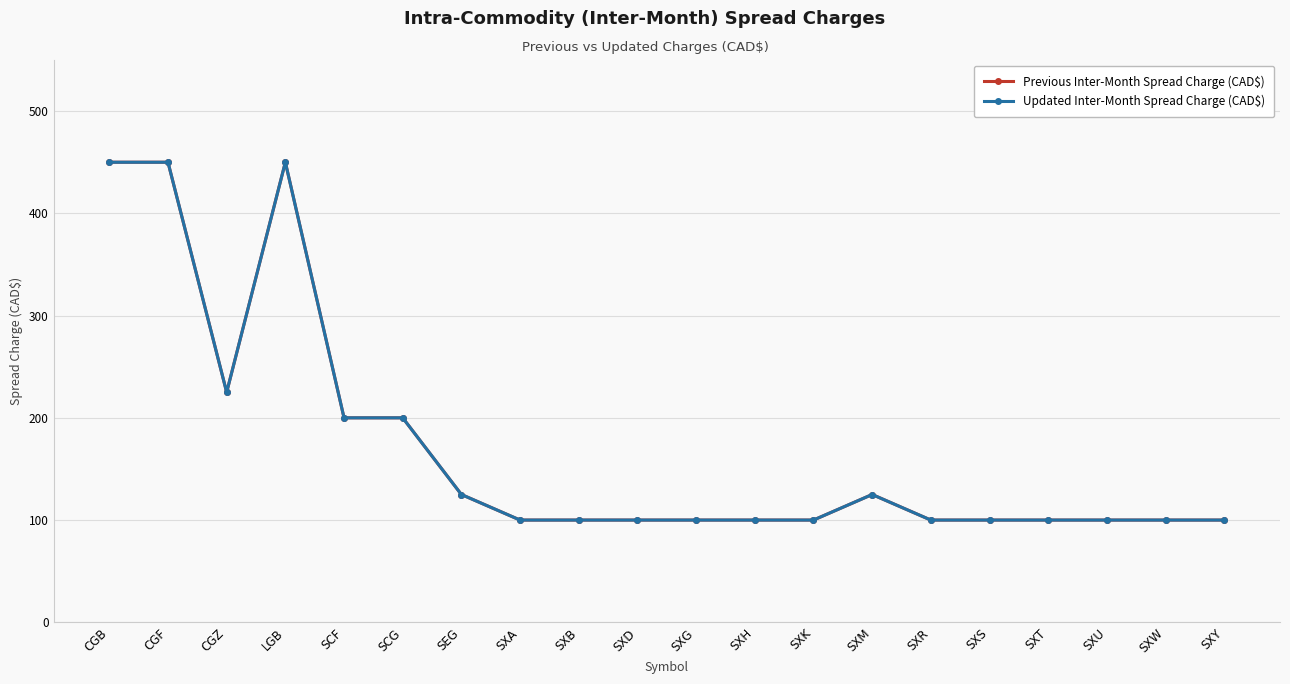

Does the chart have visible grid lines?

Yes